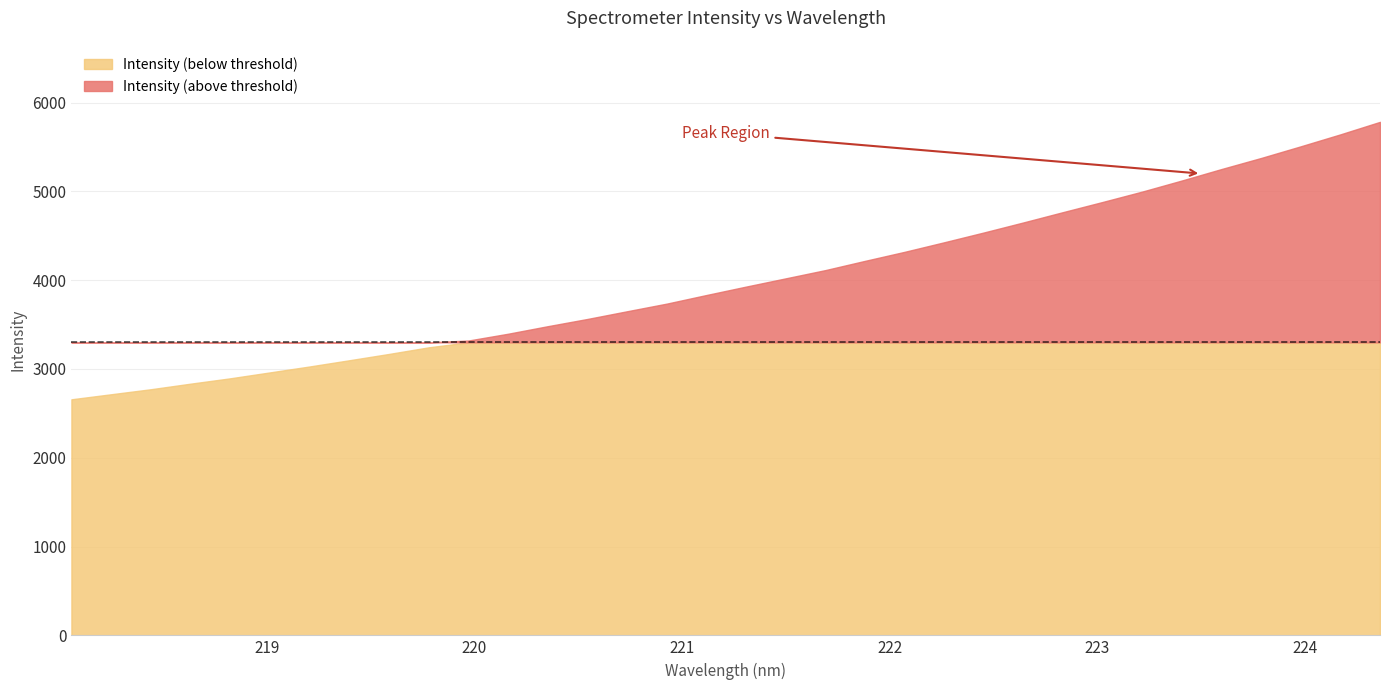

Reading left to right, what are all the values shown in this chart?

2658.4	2715.1	2771.7	2834.4	2894.7	2961.3	3028.1	3098.1	3169.2	3243.7	3320.2	3396.7	3481.6	3563.0	3649.8	3735.7	3832.7	3927.5	4020.3	4113.2	4217.4	4319.1	4426.9	4537.1	4650.5	4766.6	4881.1	4998.1	5122.9	5251.9	5376.4	5507.7	5642.1	5782.9